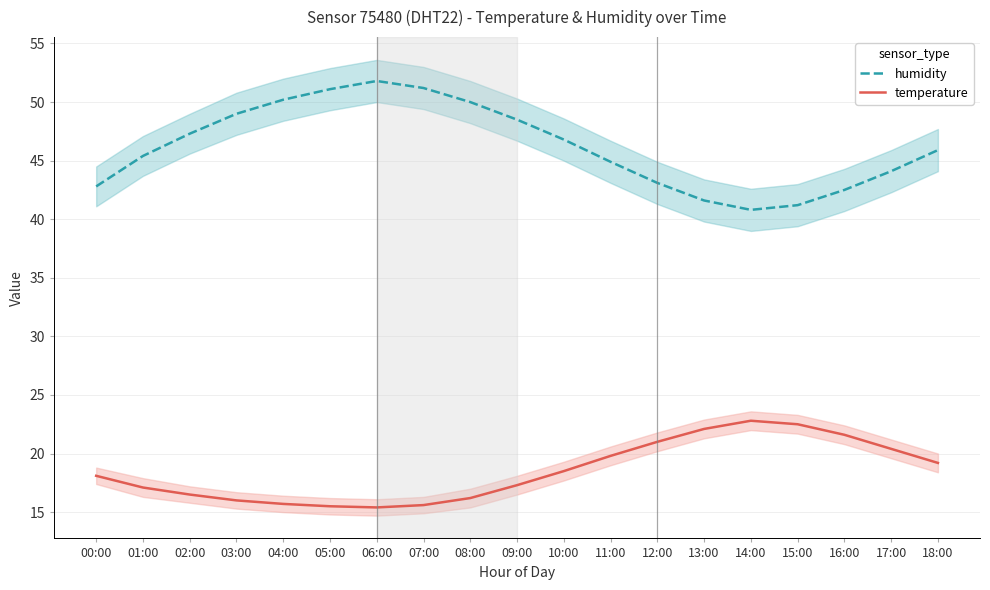

What is the spread (max minus min) of values at 14:00?

18.0